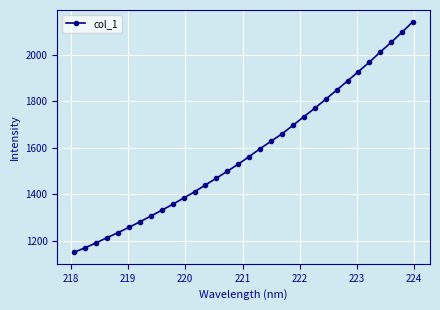

What is the difference between the maximum and minimum values?

991.5